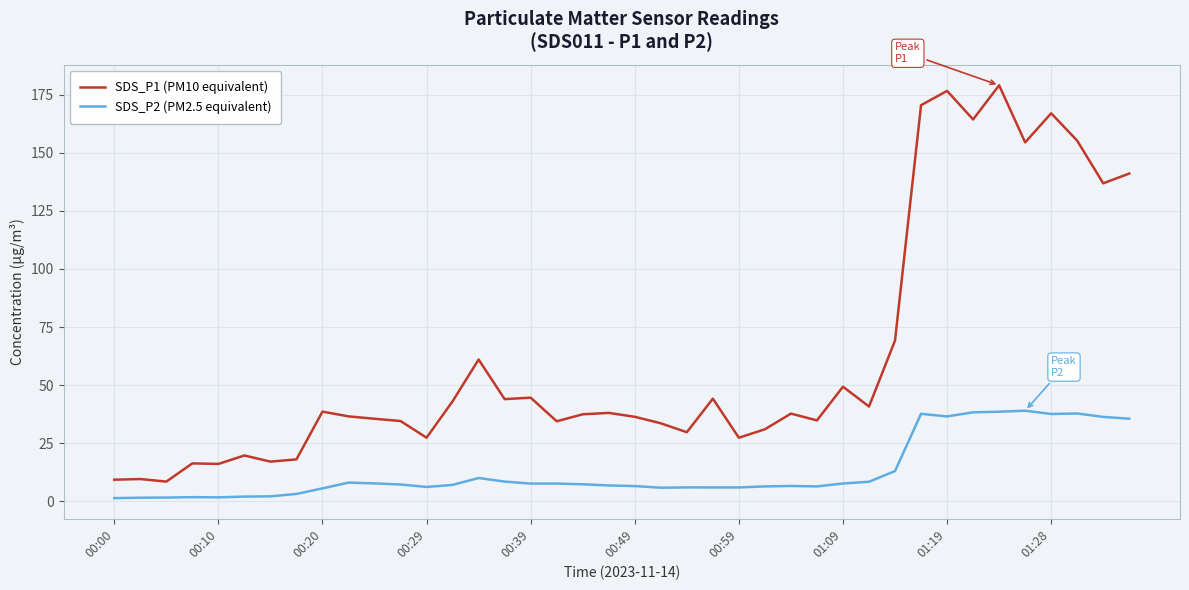

True or false: SDS_P2 (PM2.5 equivalent) and SDS_P1 (PM10 equivalent) intersect in this chart.

False